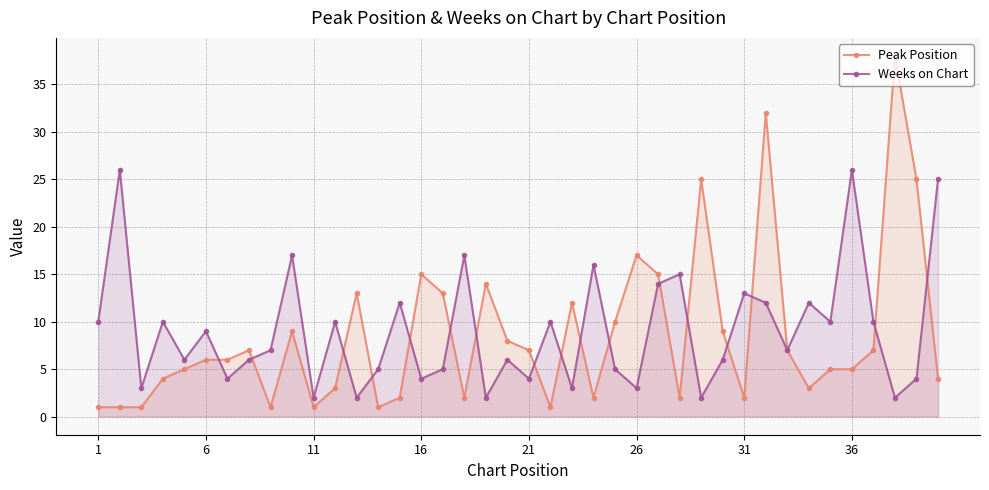

Reading left to right, what are all the values shown in this chart?

Peak Position: 1	1	1	4	5	6	6	7	1	9	1	3	13	1	2	15	13	2	14	8	7	1	12	2	10	17	15	2	25	9	2	32	7	3	5	5	7	38	25	4
Weeks on Chart: 10	26	3	10	6	9	4	6	7	17	2	10	2	5	12	4	5	17	2	6	4	10	3	16	5	3	14	15	2	6	13	12	7	12	10	26	10	2	4	25